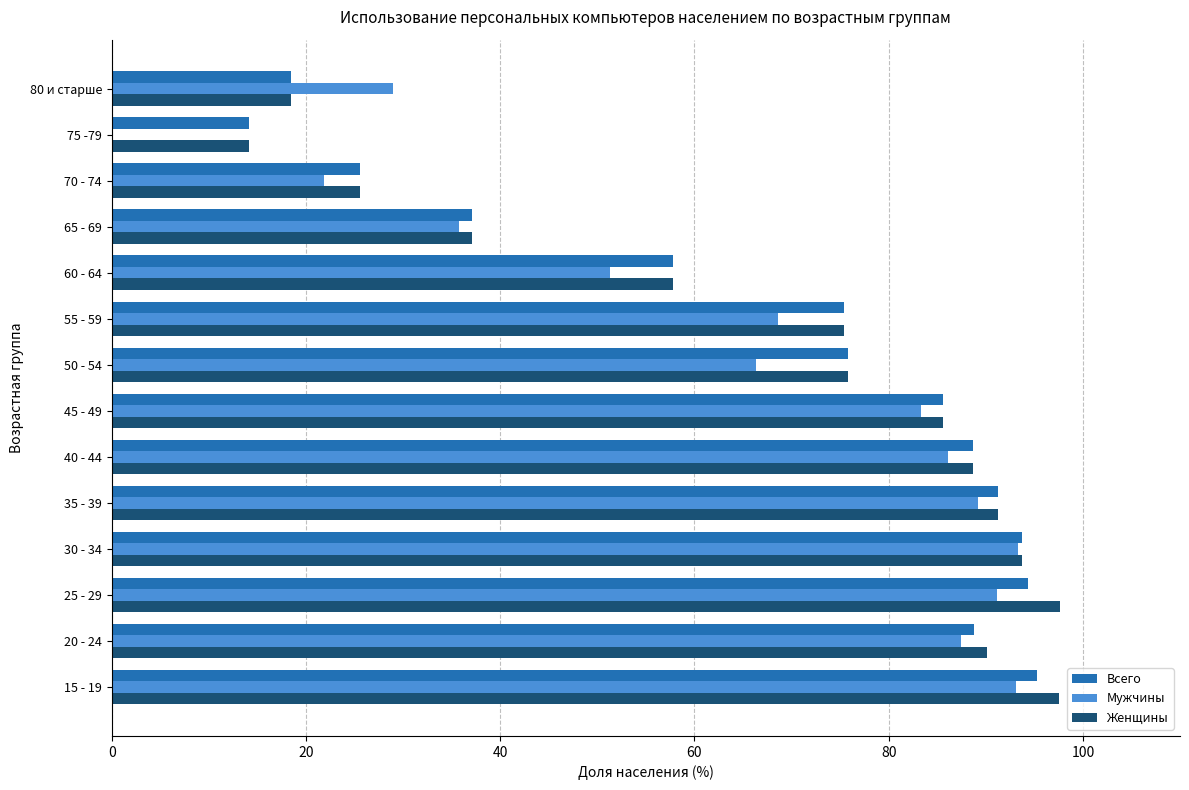

Is it true that Всего equals 93.7 at 30 - 34?

True